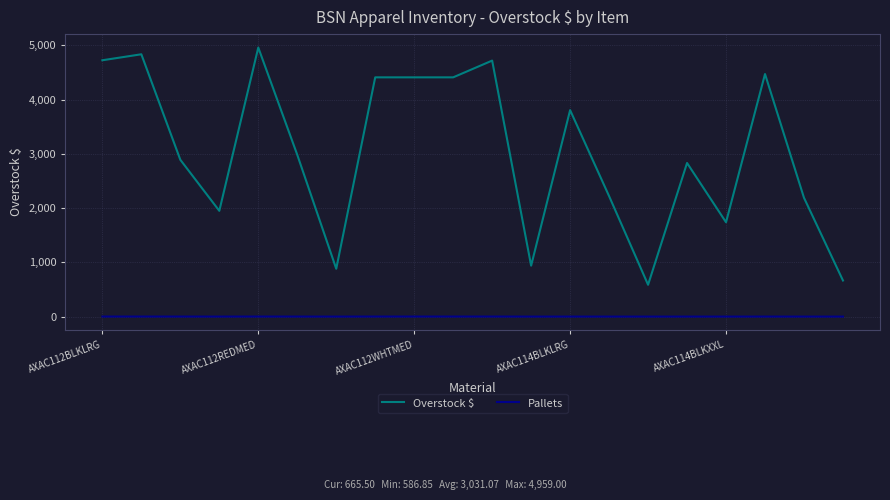

True or false: Pallets and Overstock $ intersect in this chart.

False